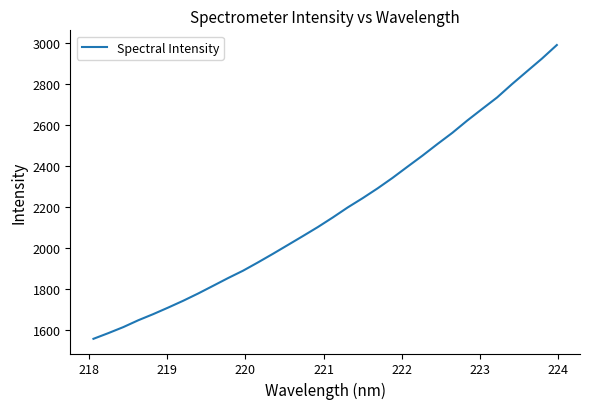

What is the greatest value displayed?

2989.3